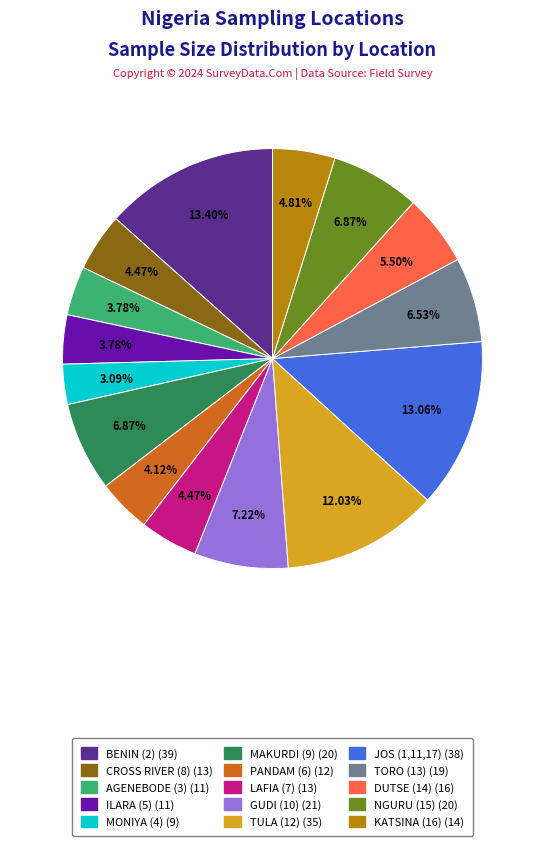

To the nearest percent, what is the difference between the largest and smallest slice percentages?

10%